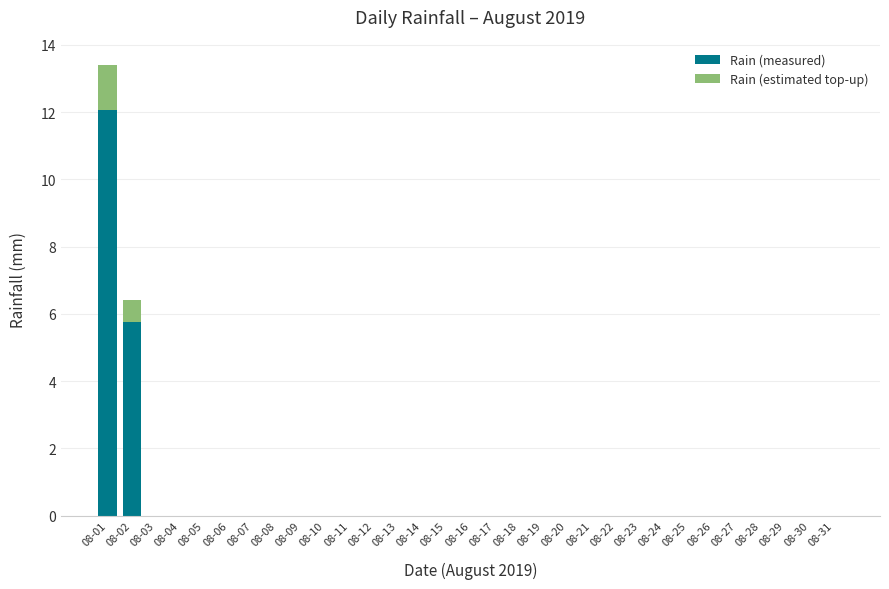

At which category is the sum across all series the highest?

08-01